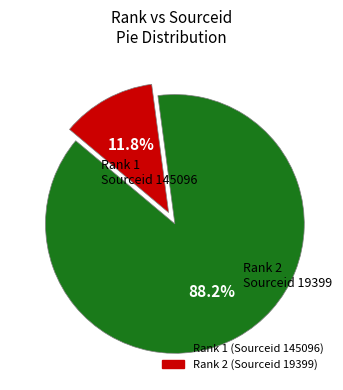

How many slices are in this pie chart?

2